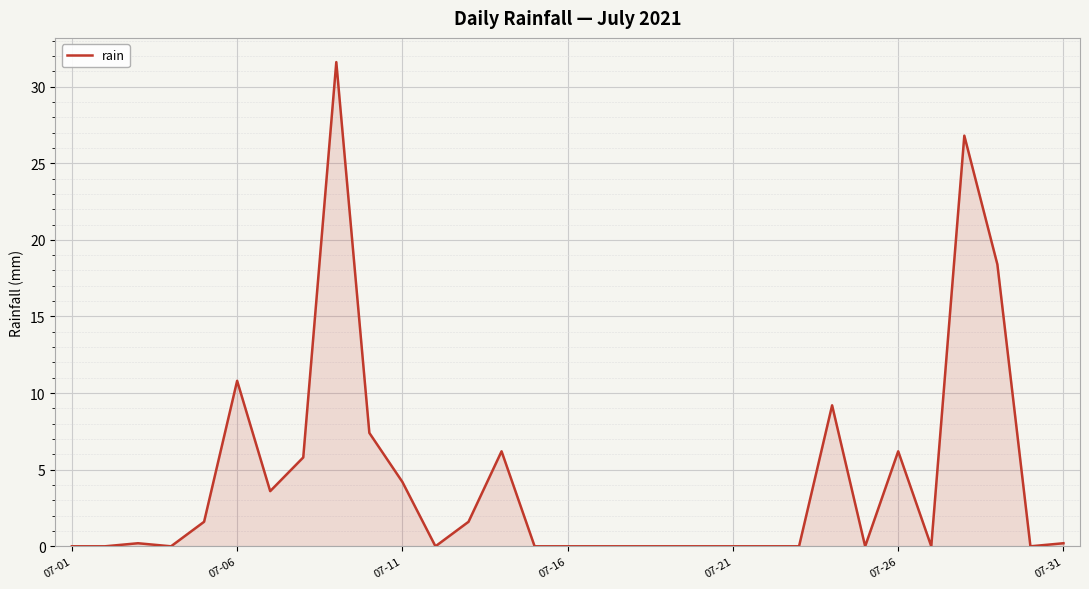

Does the chart have visible grid lines?

Yes